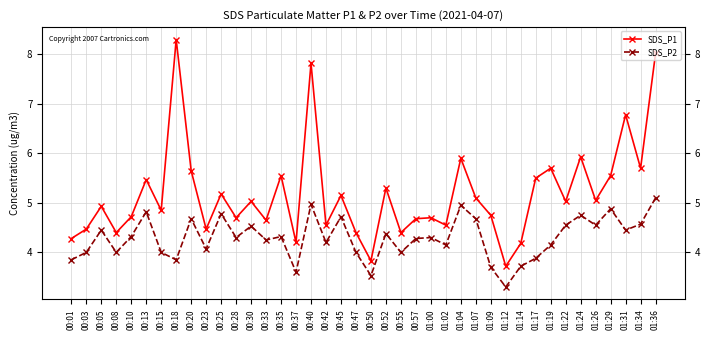

Which series has the largest range (max minus min)?

SDS_P1